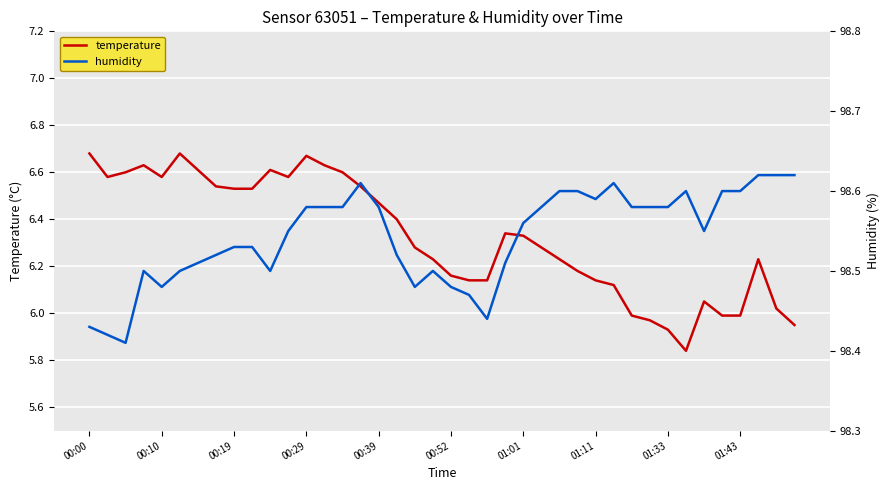

How many lines are shown in the chart?

2